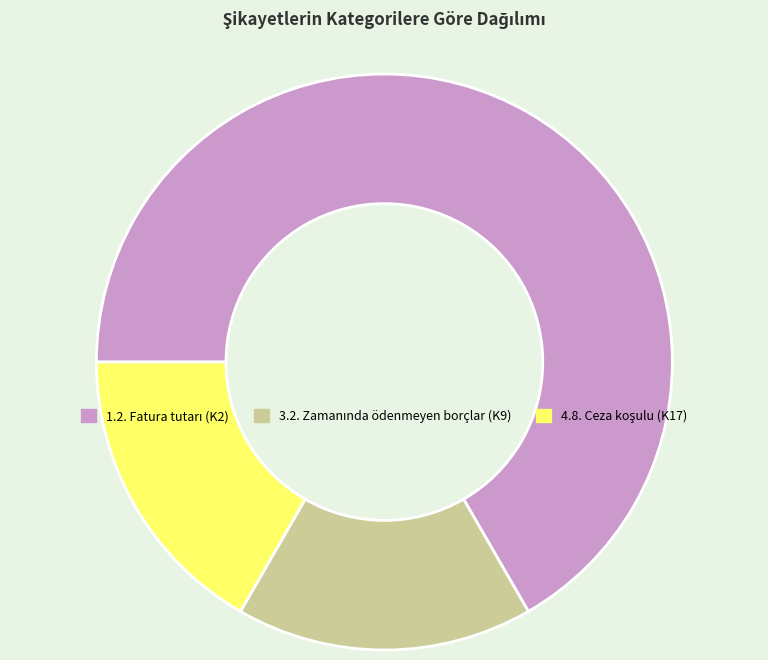

Is there a majority slice in this chart?

Yes